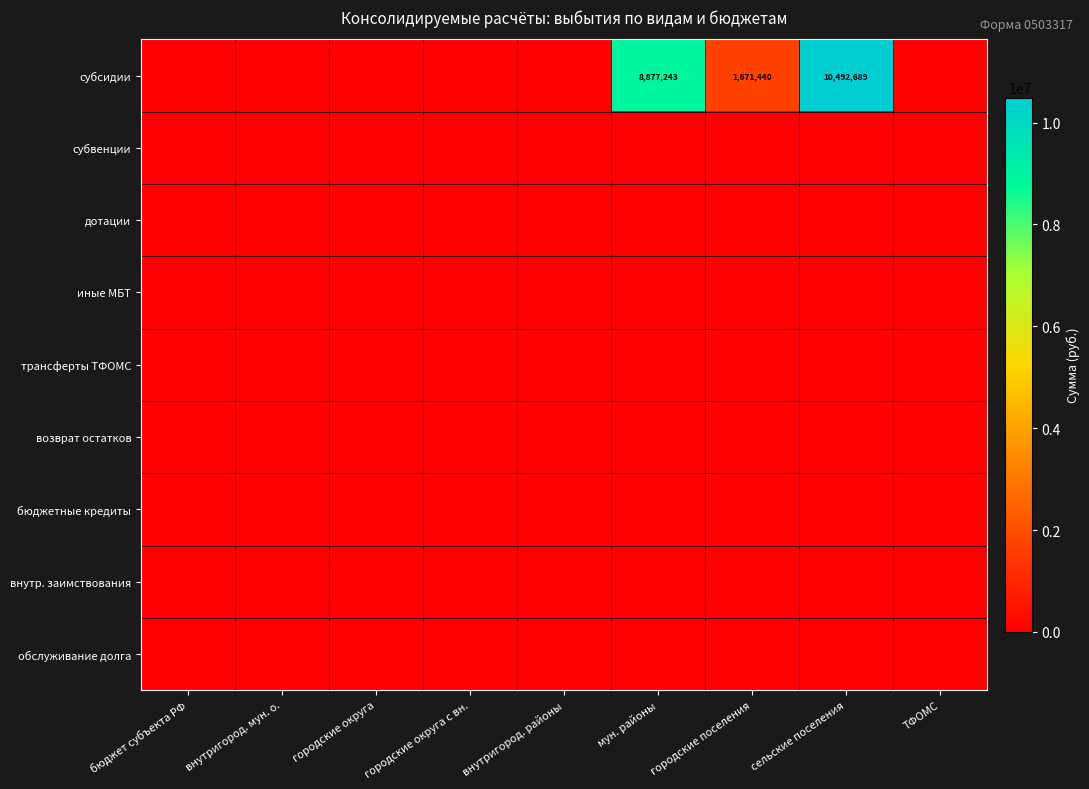

At бюджет субъекта РФ, list the series in order from largest to smallest.

субсидии, субвенции, дотации, иные МБТ, трансферты ТФОМС, возврат остатков, бюджетные кредиты, внутр. заимствования, обслуживание долга